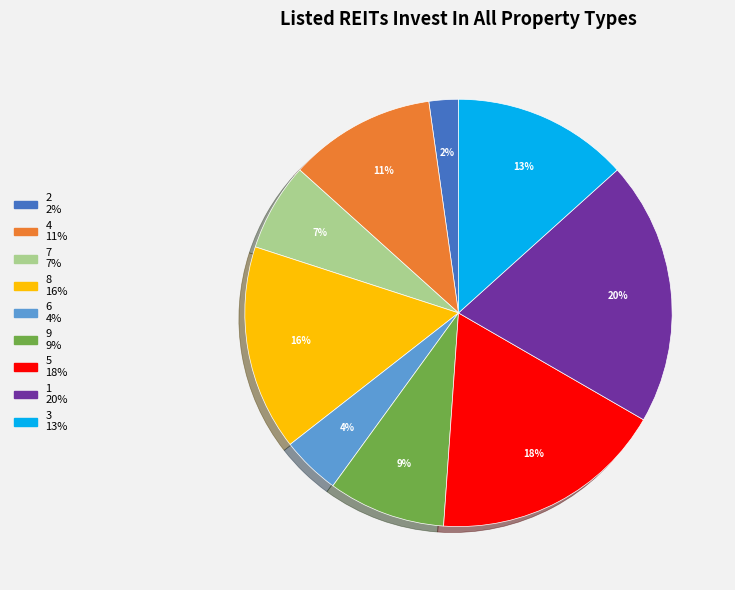

To the nearest percent, what is the difference between the largest and smallest slice percentages?

18%